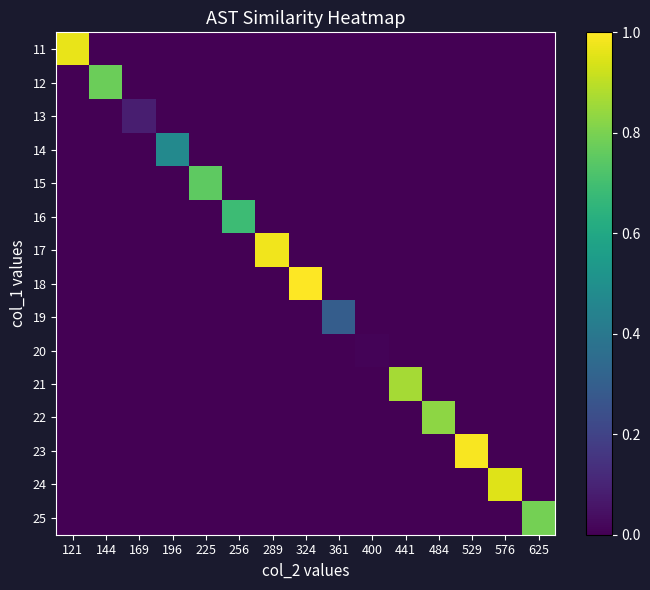

At 121, list the series in order from smallest to largest.

12, 13, 14, 15, 16, 17, 18, 19, 20, 21, 22, 23, 24, 25, 11